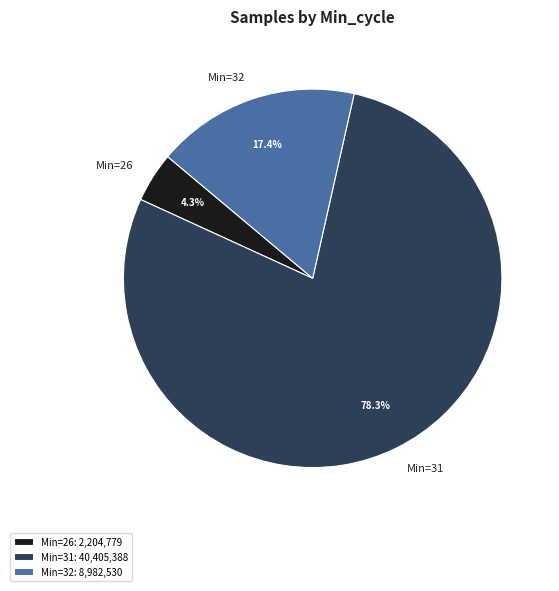

Combined, do Min=26 and Min=31 account for over 50%?

Yes